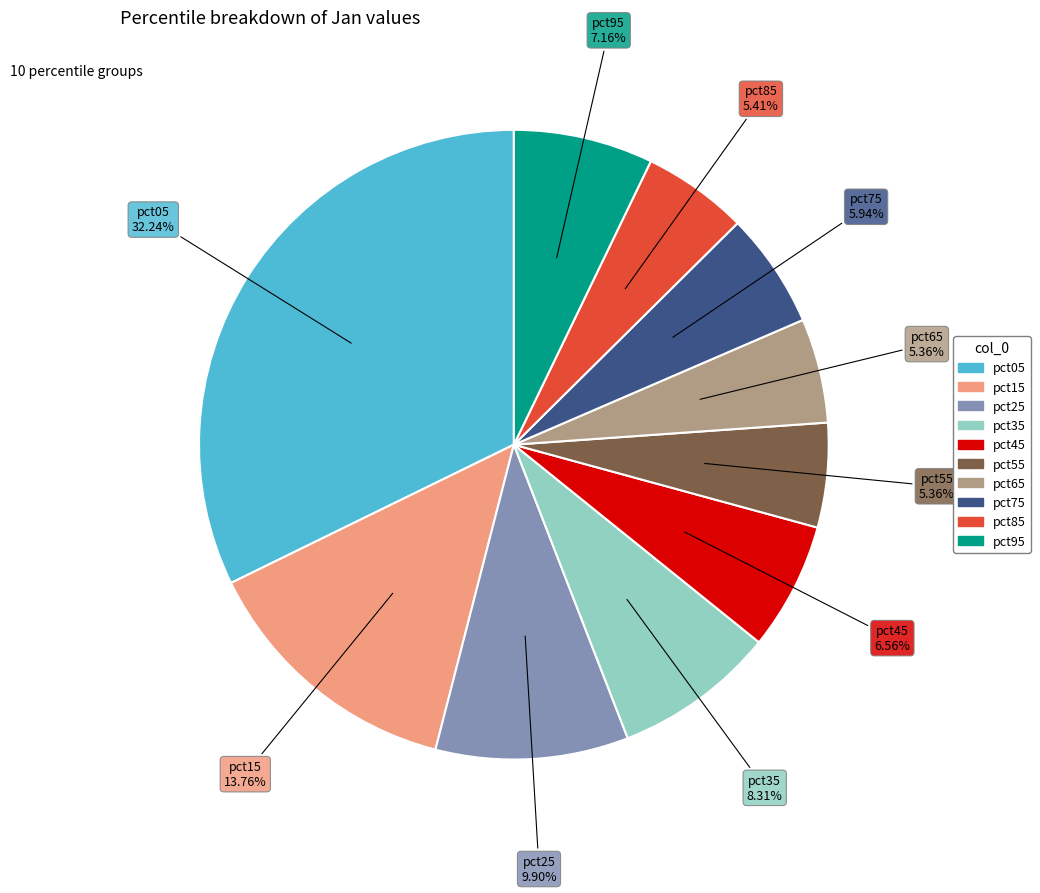

Does any single category account for the majority?

No